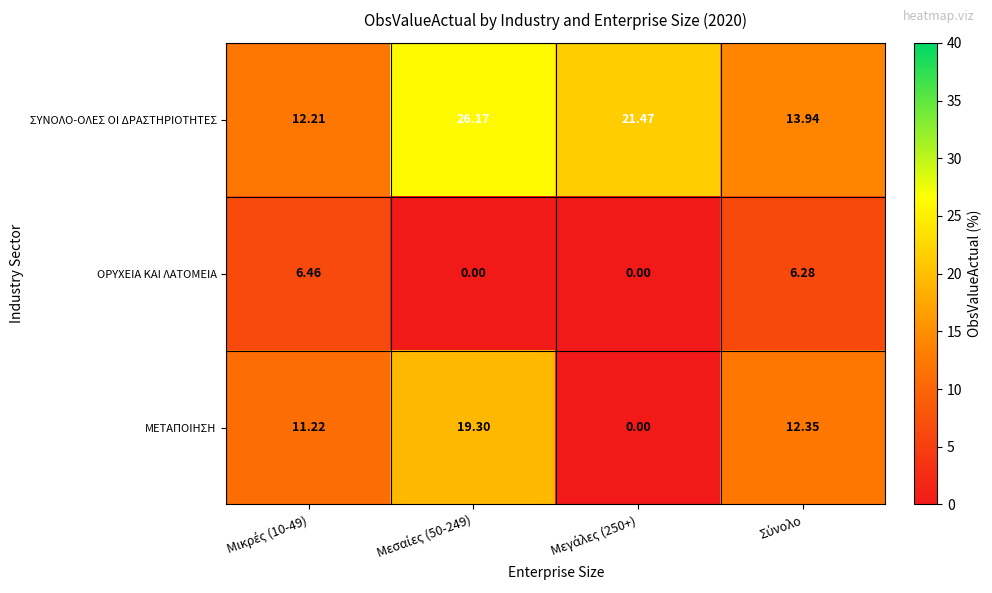

How many positive values does the ΜΕΤΑΠΟΙΗΣΗ series have?

3